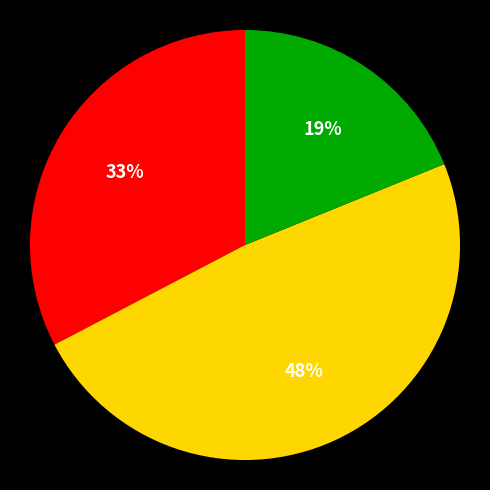

Is there any slice that represents more than half of the pie?

No